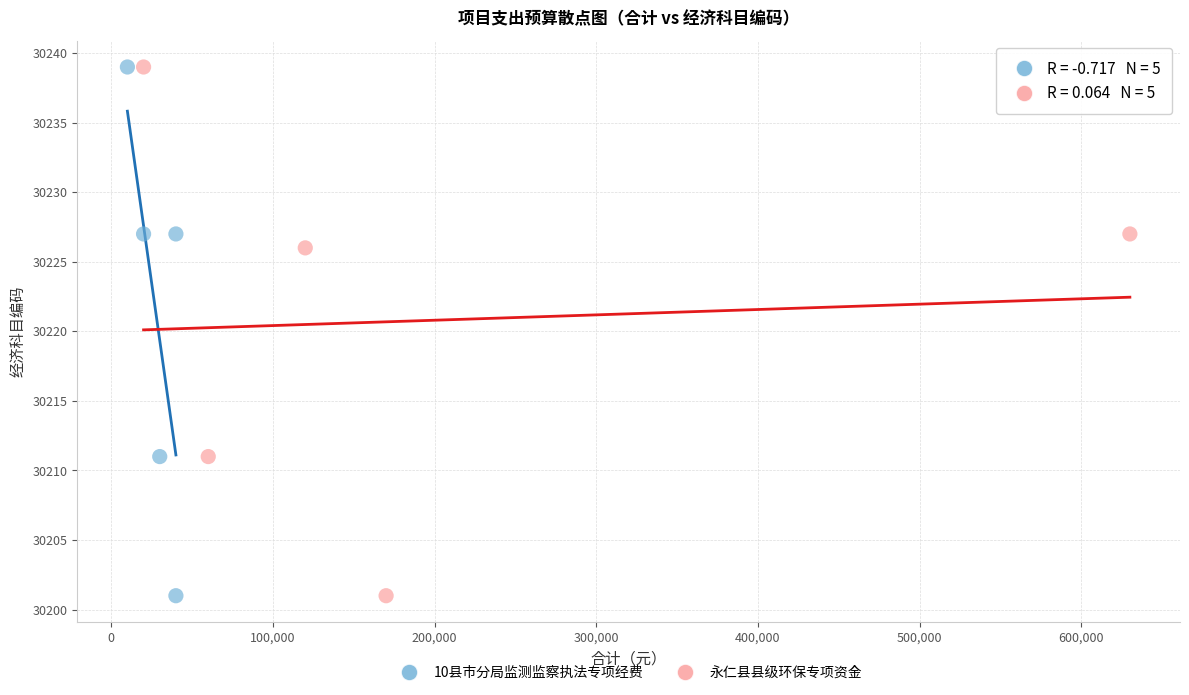

What are all the series names shown in the legend?

10县市分局监测监察执法专项经费, 永仁县县级环保专项资金